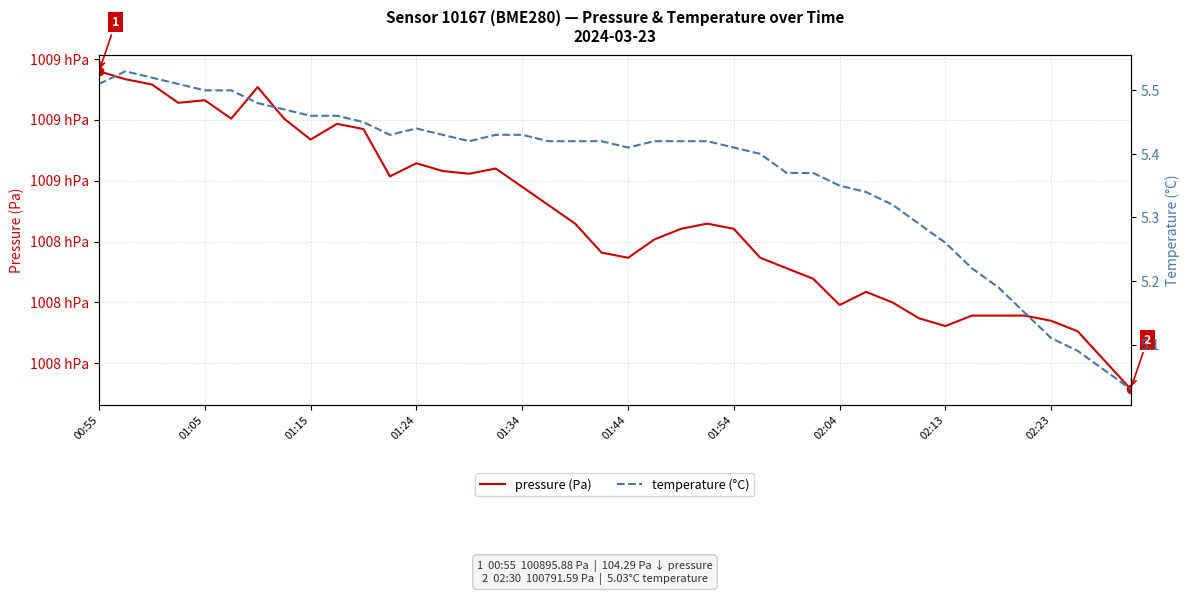

What is the spread (max minus min) of values at 11?

100856.0